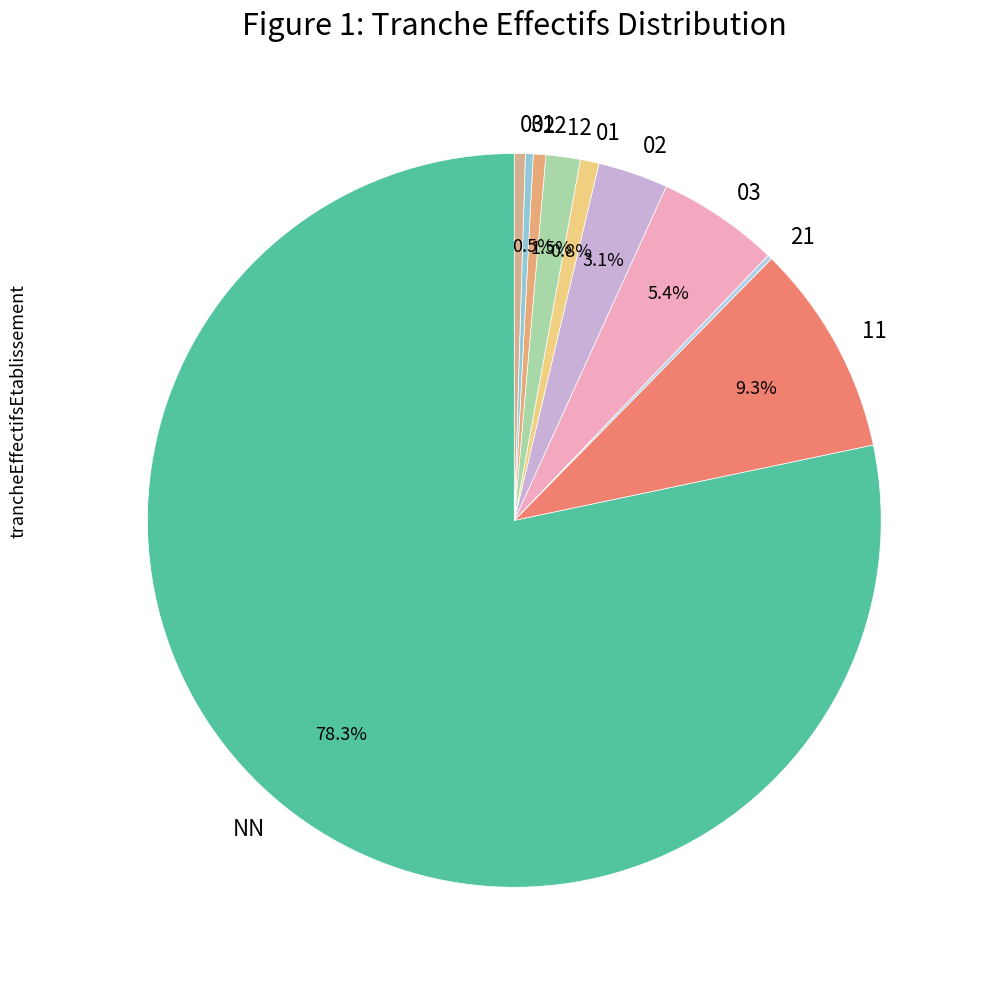

To the nearest percent, what is the difference between the largest and smallest slice percentages?

78%